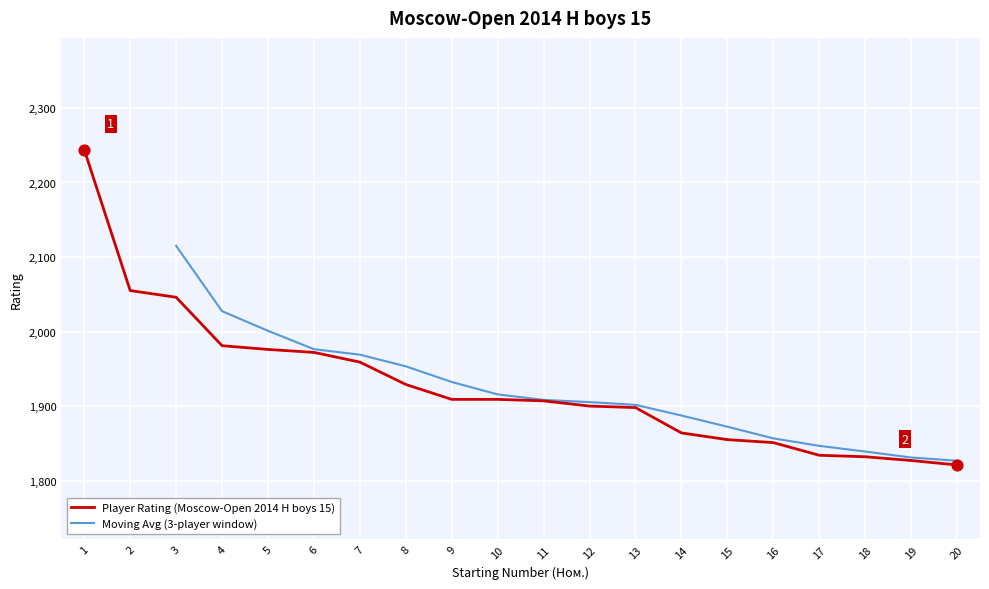

What is the ratio of the value at 3 to the value at 6?

1.0